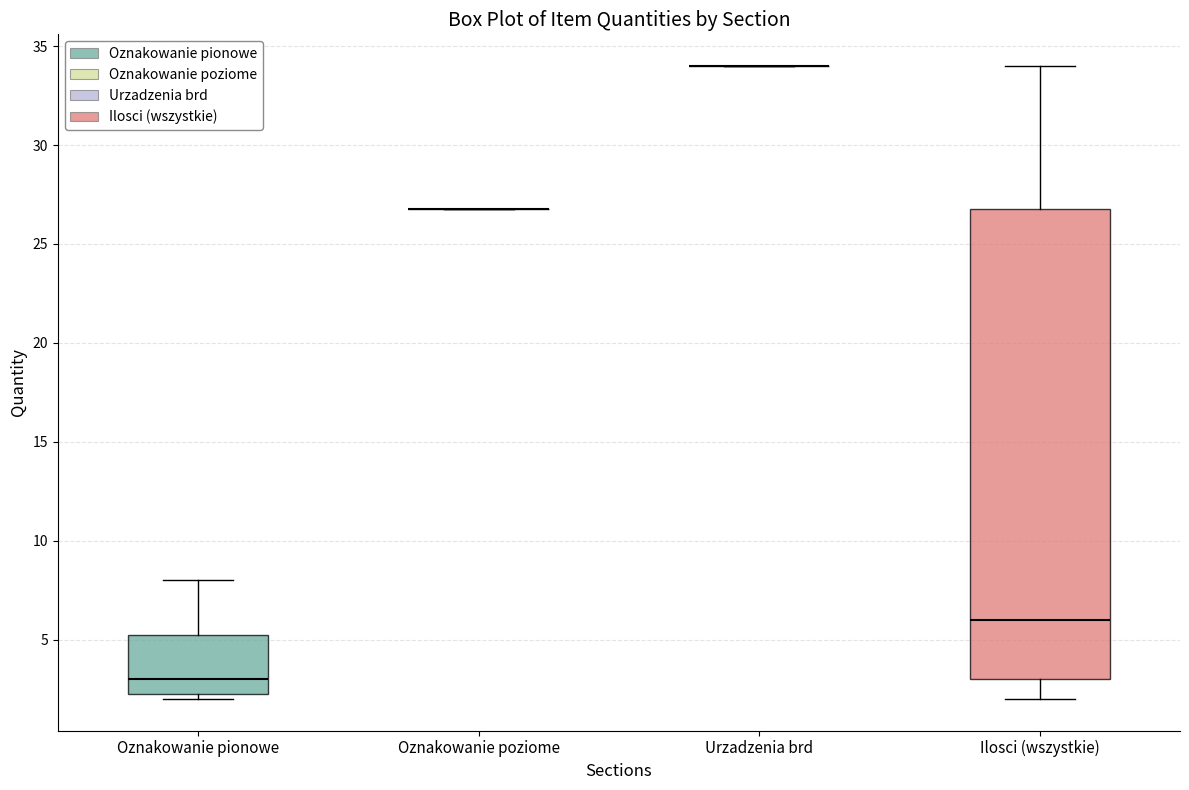

Reading left to right, read every box against the y-axis: the position of its median line, the range the box covers, and the ends of its whiskers. The values are not printed on the chart, so give them approximately, as read against the axis.

Oznakowanie pionowe: median 3.0, box 2.5 to 5.5, whiskers 2.0 to 8.0
Oznakowanie poziome: box collapsed to a line at 27.0, whiskers 27.0 to 27.0
Urzadzenia brd: box collapsed to a line at 34.0, whiskers 34.0 to 34.0
Ilosci (wszystkie): median 6.0, box 3.0 to 27.0, whiskers 2.0 to 34.0